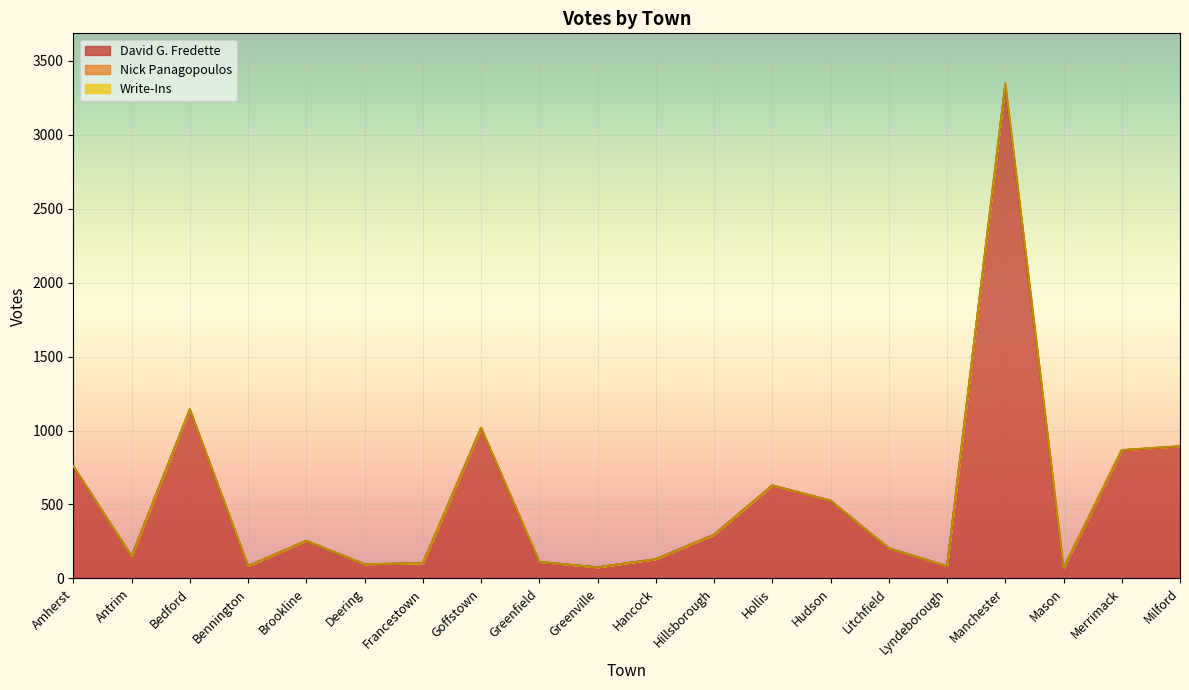

At which category does David G. Fredette reach its first local valley?

Antrim